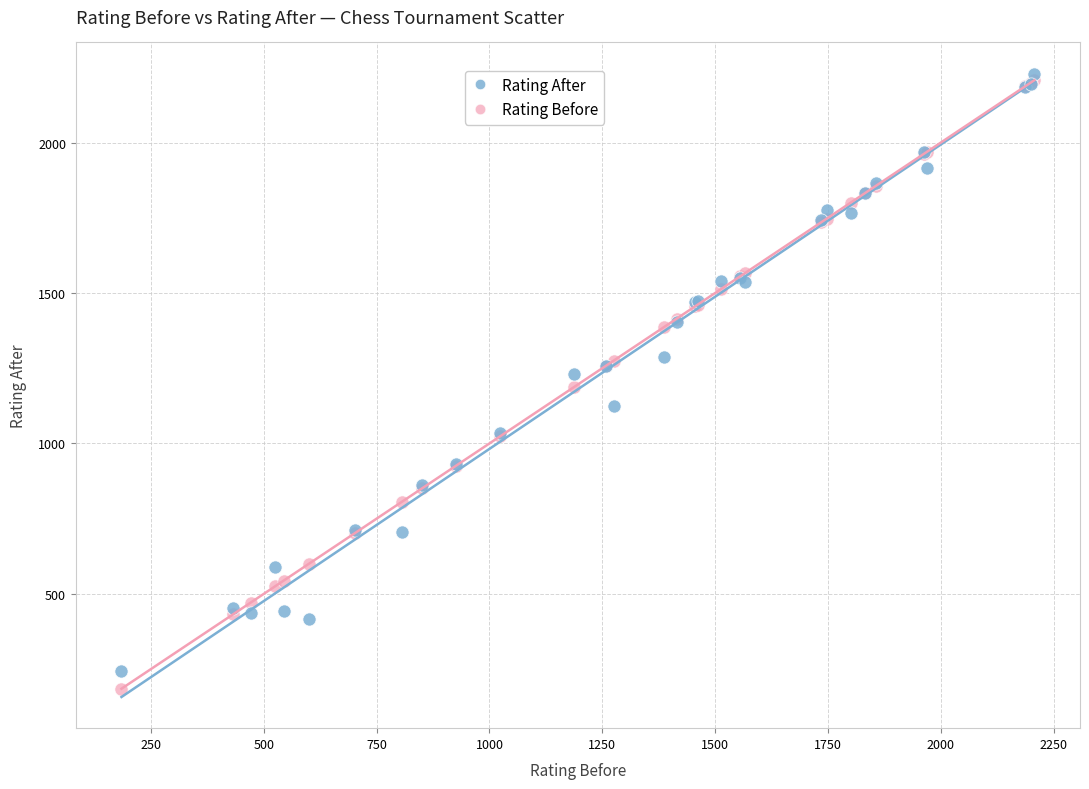

Which series contains the lowest Y value?

Rating Before